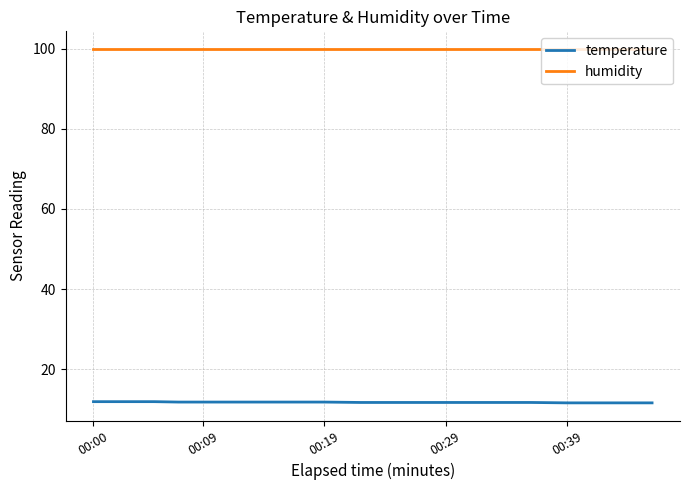

What is the maximum value for temperature?

11.9